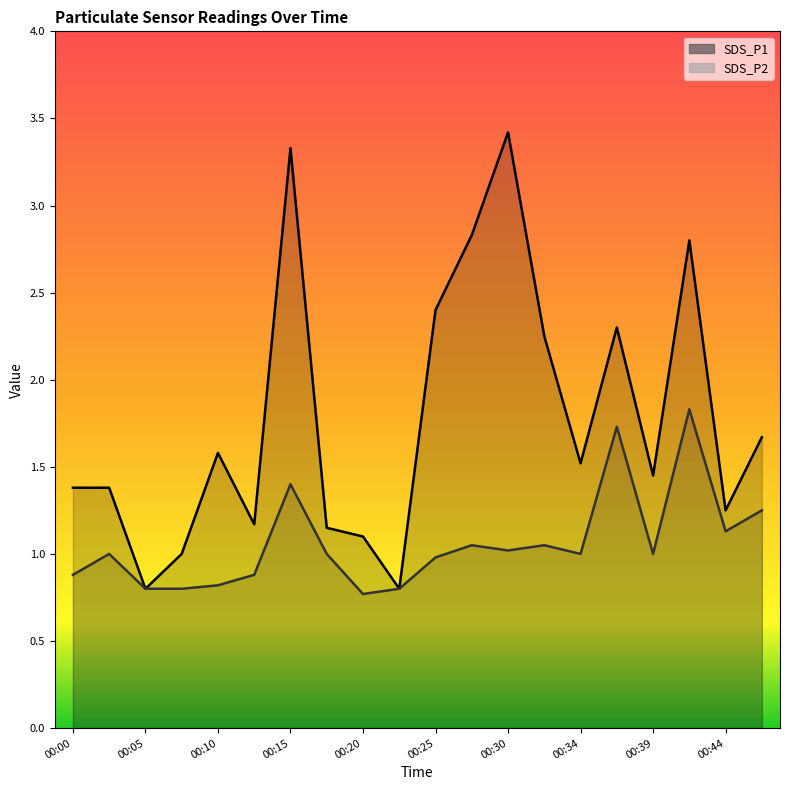

Where is the first local minimum for SDS_P1?

00:05